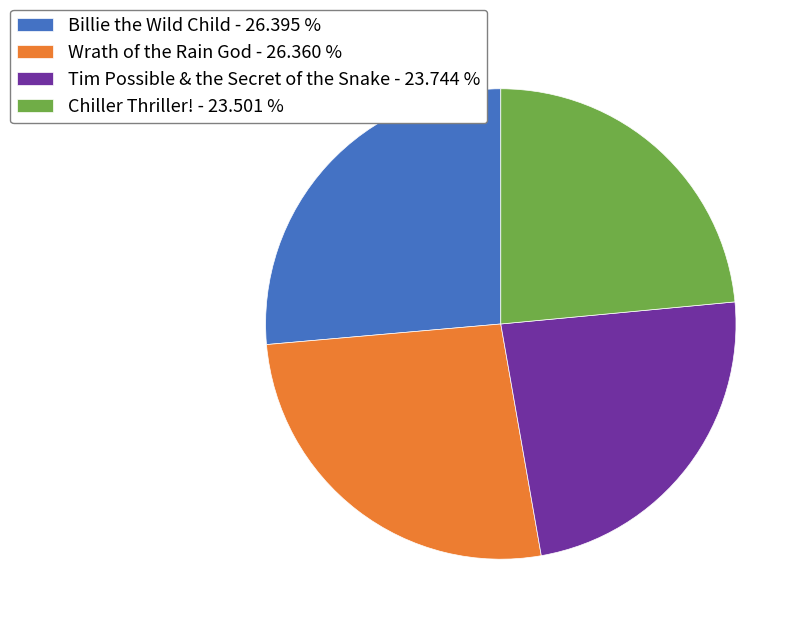

Approximately how many times larger is the value at Chiller Thriller! - 23.501 % compared to Tim Possible & the Secret of the Snake - 23.744 %?

1.0